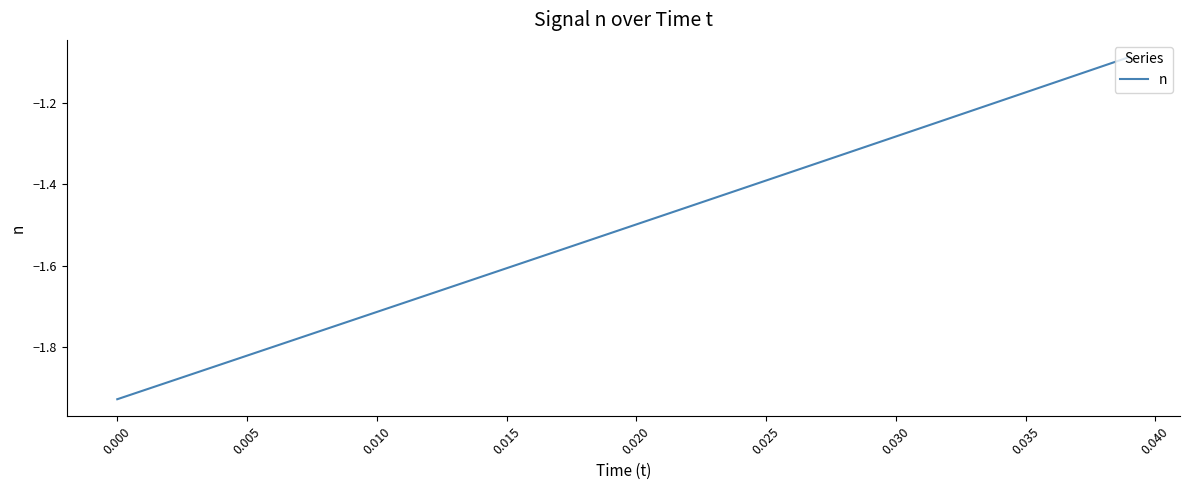

True or false: there are more than 2 points higher than both neighbors.

False